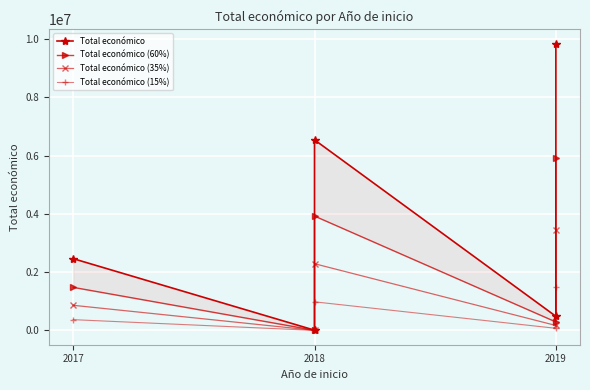

What position from the left is 2018?

2